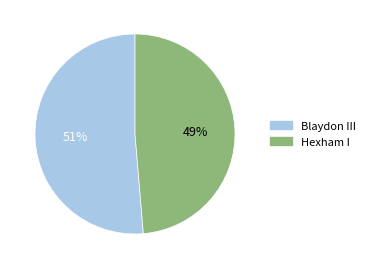

What percentage is the Blaydon III slice, to the nearest percent?

51%